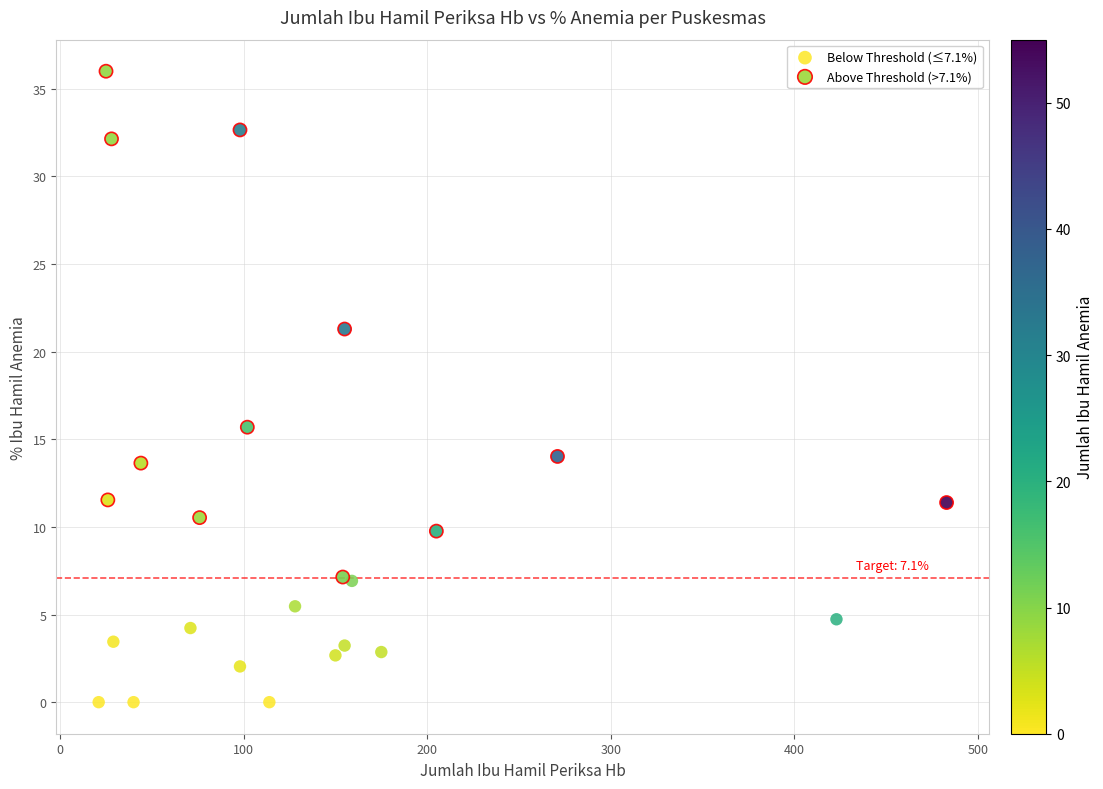

Which series reaches the minimum Y coordinate?

Below Threshold (≤7.1%)